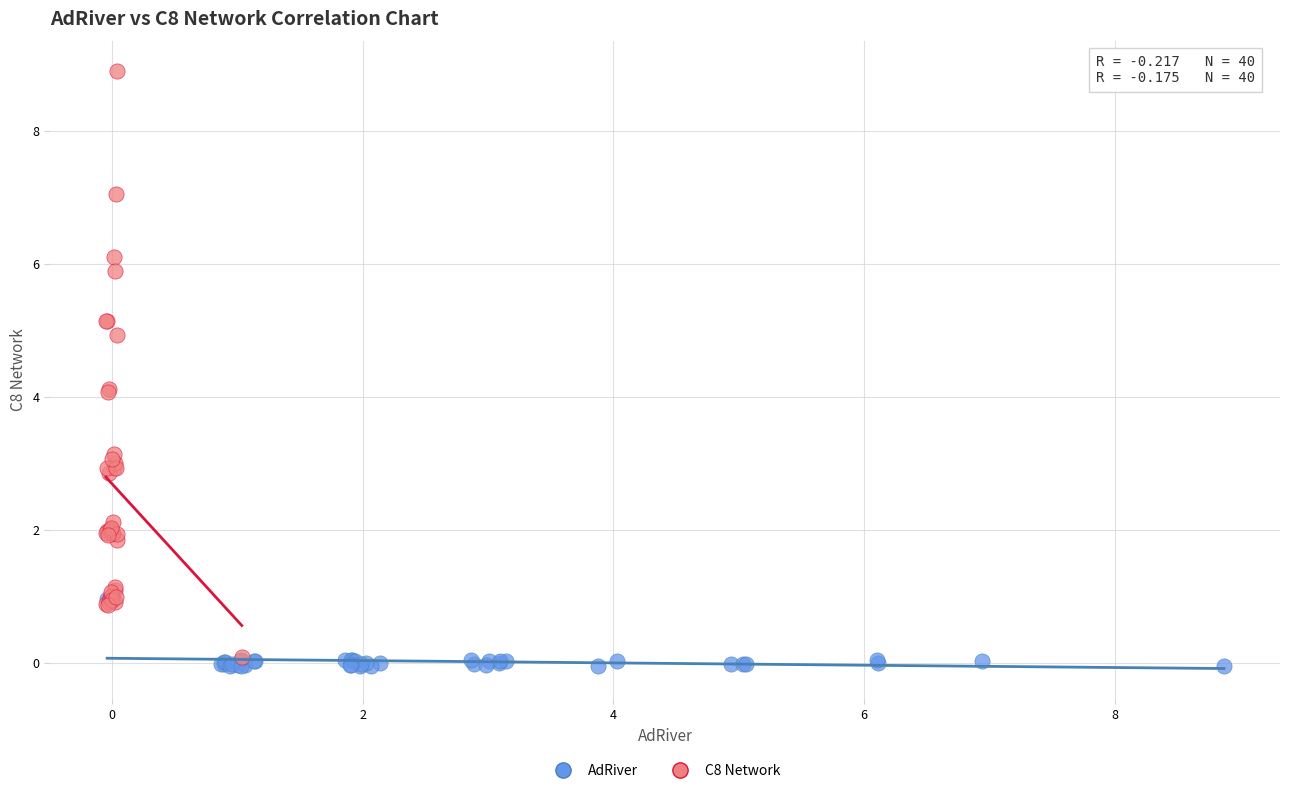

Which series reaches the minimum Y coordinate?

AdRiver